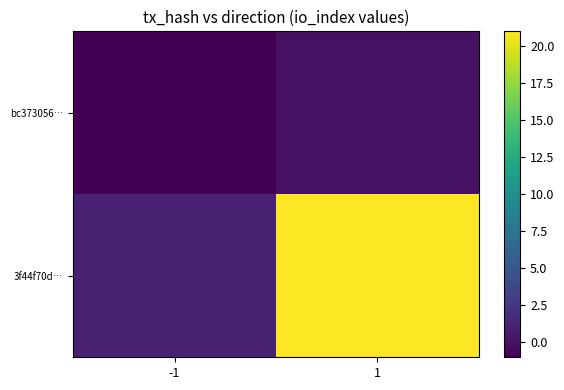

What is the total value across all series at 1?

21